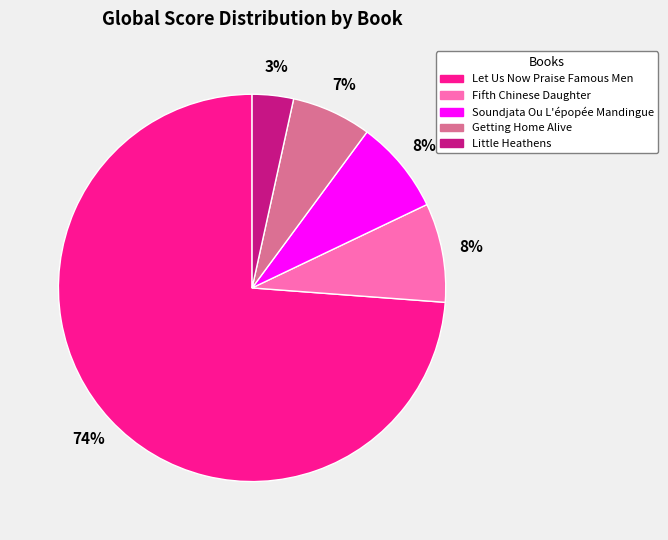

Between Soundjata Ou L'épopée Mandingue and Let Us Now Praise Famous Men, which is larger?

Let Us Now Praise Famous Men